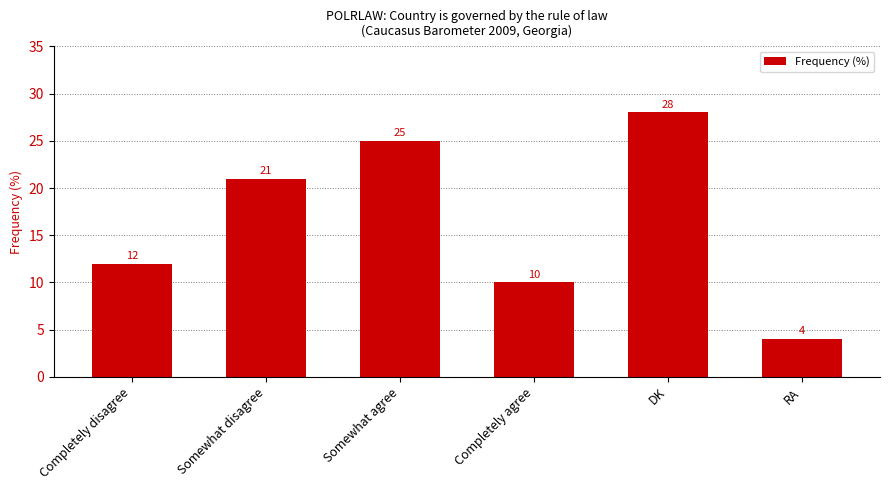

List the labels in order of value, smallest first.

RA, Completely agree, Completely disagree, Somewhat disagree, Somewhat agree, DK